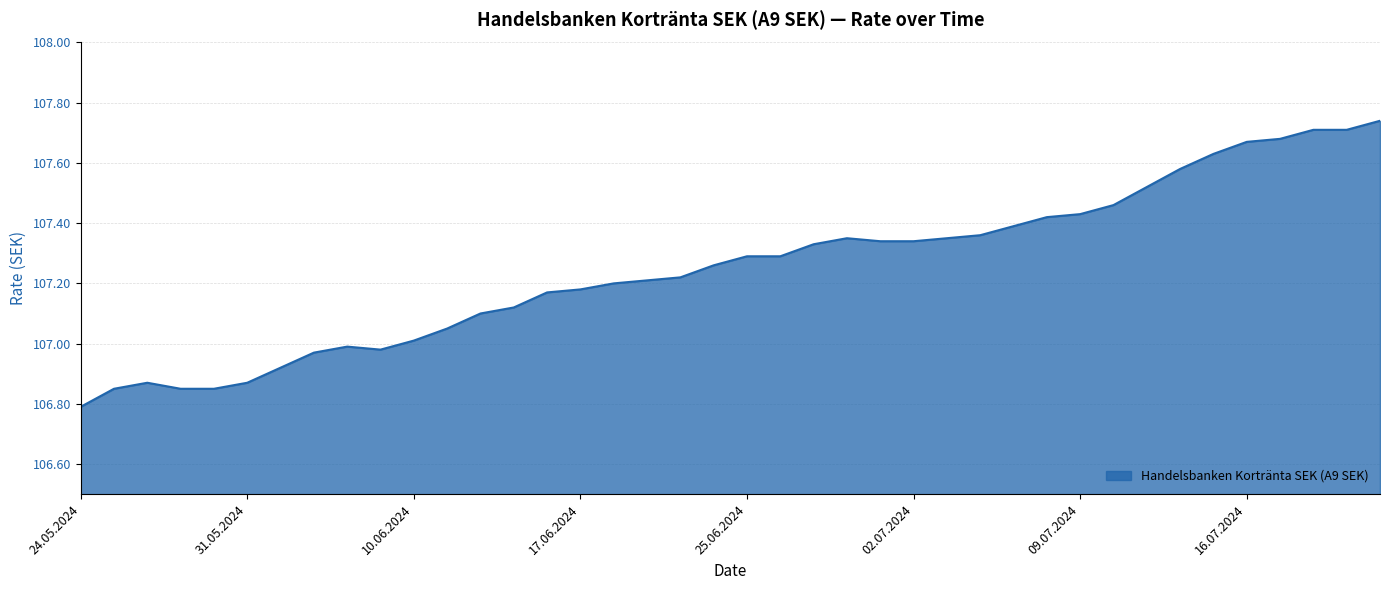

Reading left to right, extract all data points from this chart.

106.8	106.8	106.9	106.8	106.8	106.9	106.9	107.0	107.0	107.0	107.0	107.0	107.1	107.1	107.2	107.2	107.2	107.2	107.2	107.3	107.3	107.3	107.3	107.3	107.3	107.3	107.3	107.4	107.4	107.4	107.4	107.5	107.5	107.6	107.6	107.7	107.7	107.7	107.7	107.7